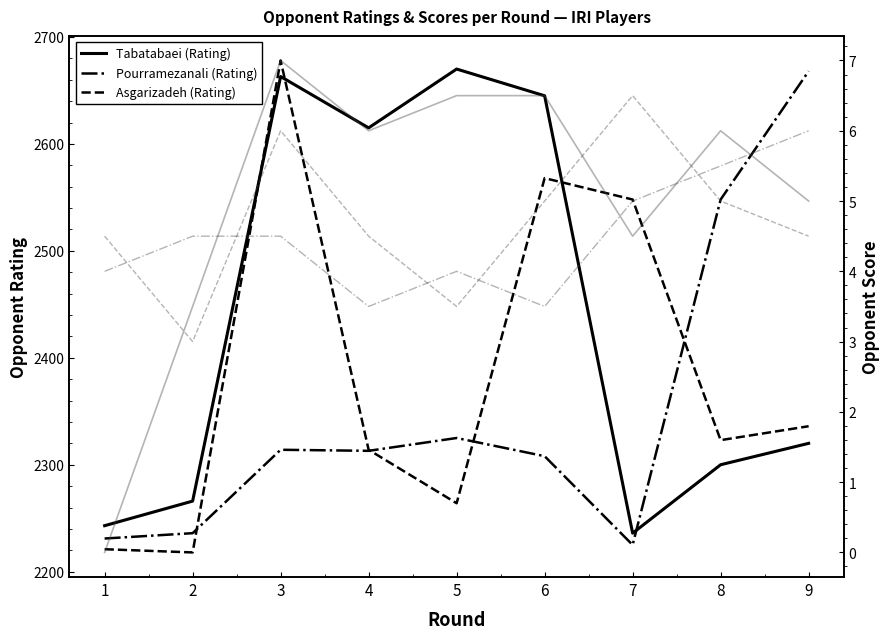

What is the difference between the second highest and minimum values in the Pourramezanali (Opp.Score) series?

2.0